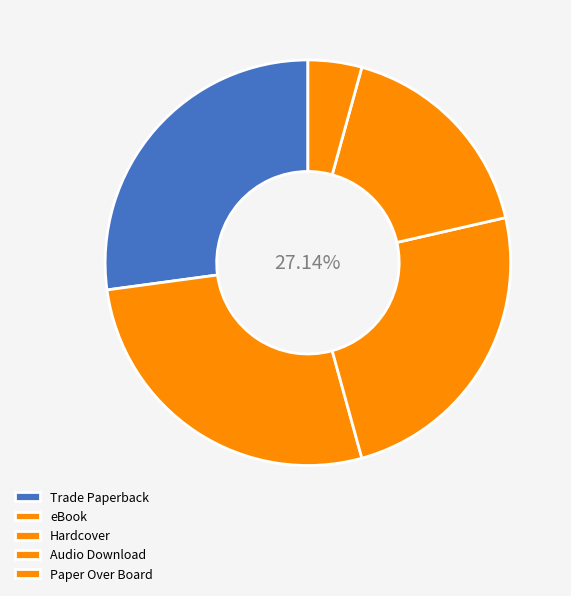

Which has a higher value, Trade Paperback or eBook?

Trade Paperback